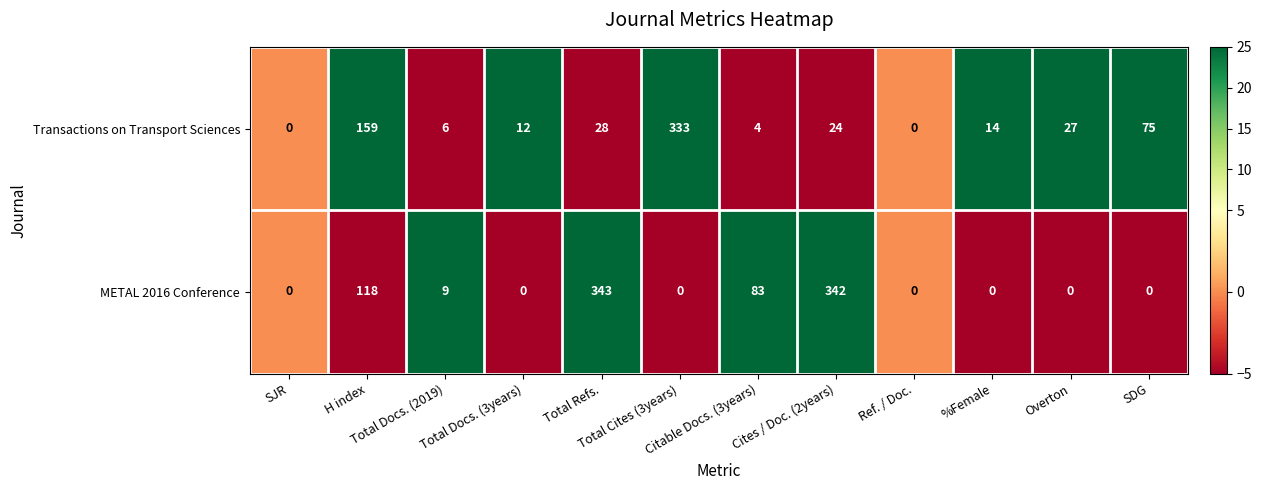

What is the greatest value displayed?

343